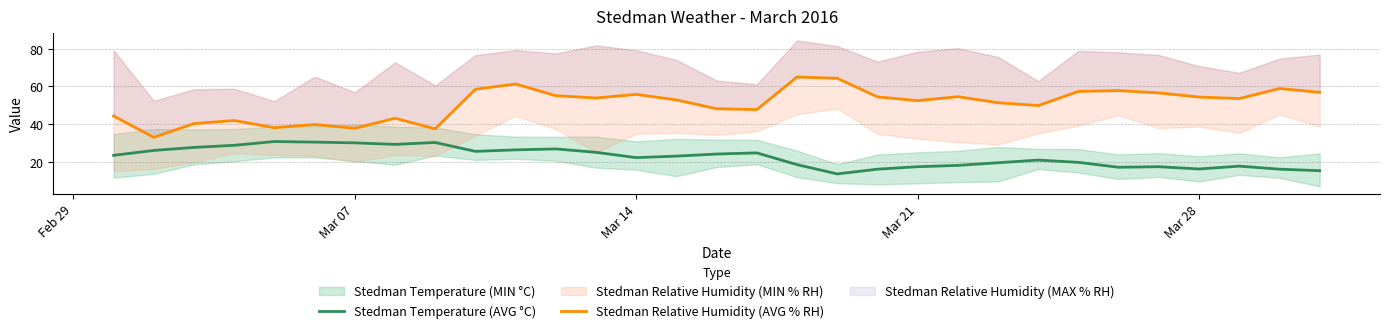

What is the difference between the maximum and second lowest values in the Stedman Relative Humidity (AVG % RH) series?

27.4